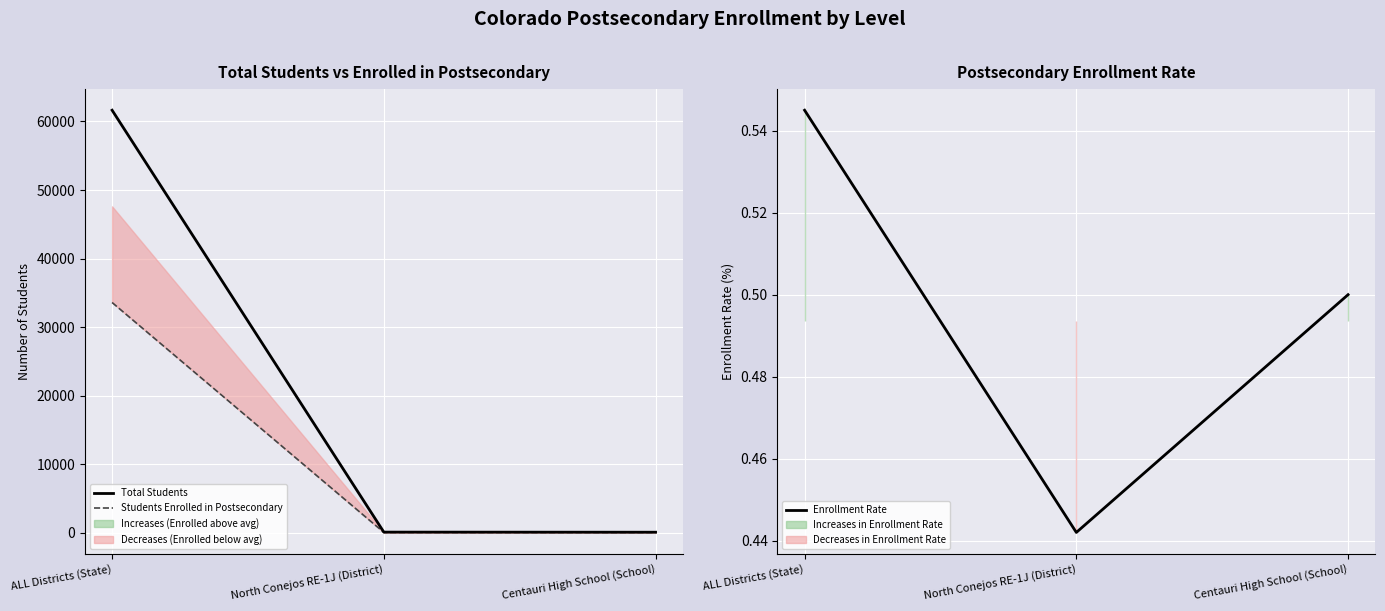

Is the value of Enrollment Rate at North Conejos RE-1J (District) greater than the value of Students Enrolled in Postsecondary at North Conejos RE-1J (District)?

No